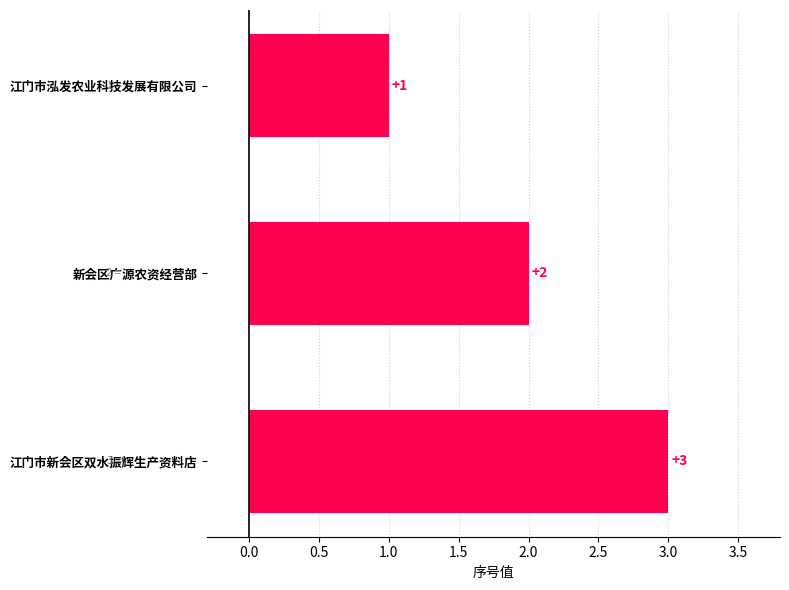

Are the bars horizontal?

Yes